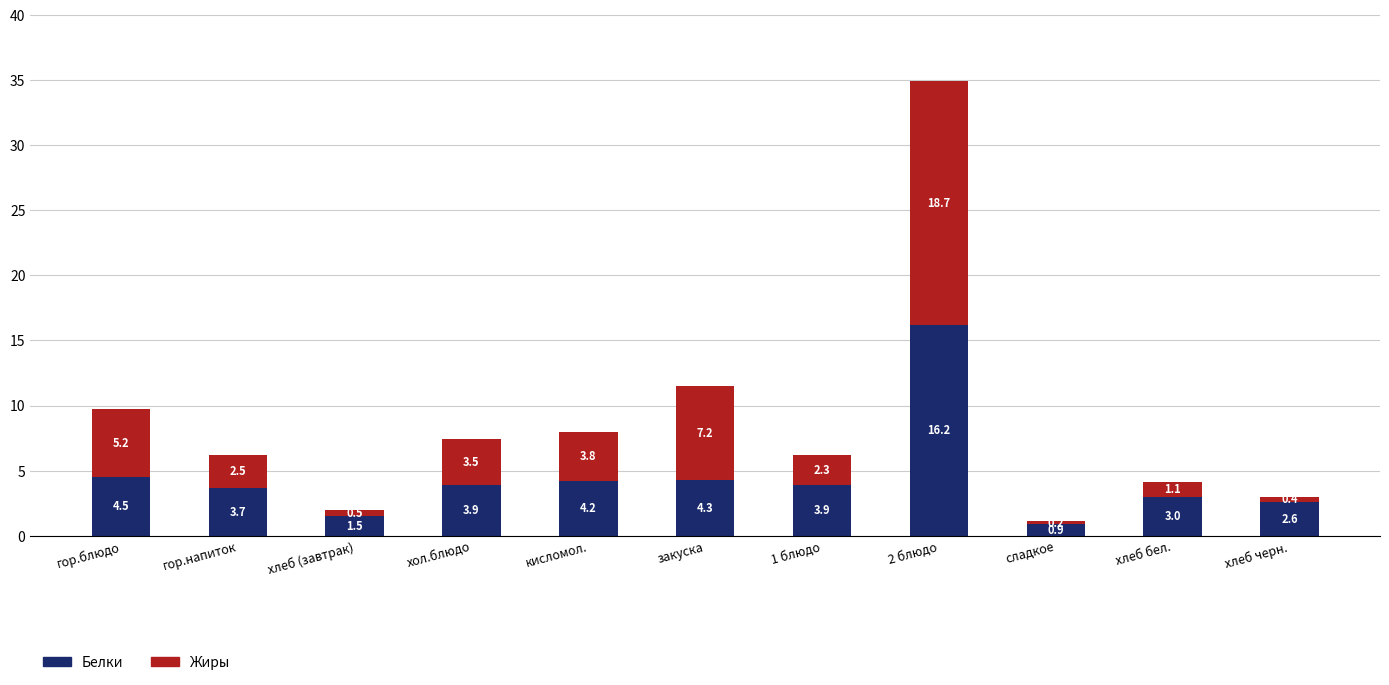

What is the sum of the Белки values at гор.блюдо and 1 блюдо?

8.4